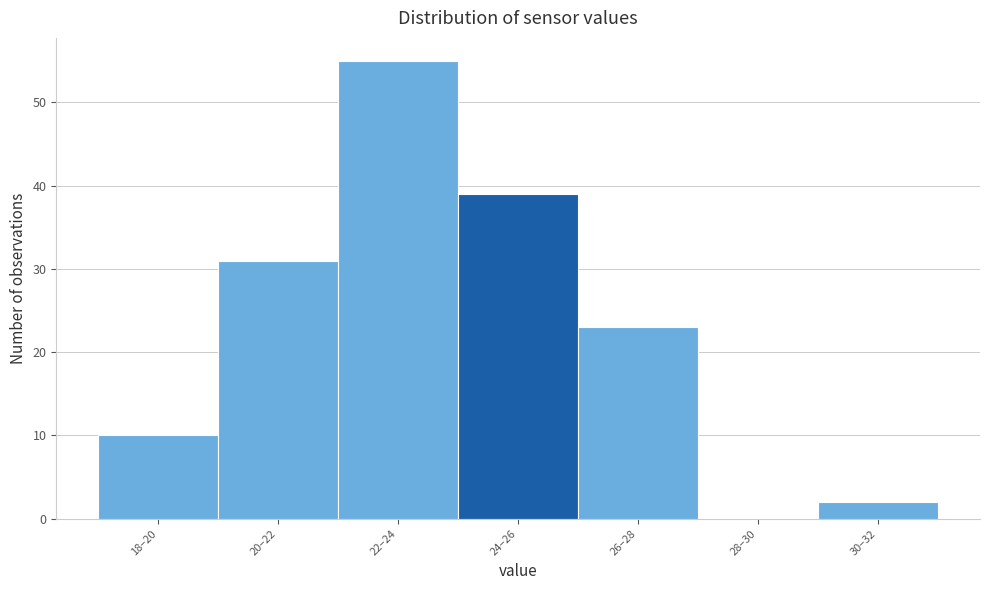

Reading left to right, extract all data points from this chart.

18–20=10	20–22=31	22–24=55	24–26=39	26–28=23	28–30=0	30–32=2